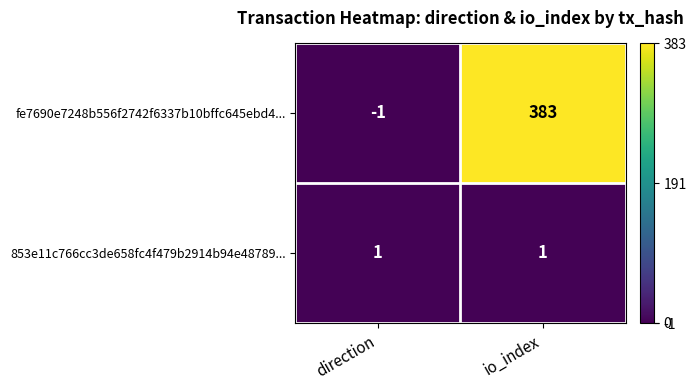

Rank the series by their average value, from highest to lowest.

fe7690e7248b556f2742f6337b10bffc645ebd4..., 853e11c766cc3de658fc4f479b2914b94e48789...